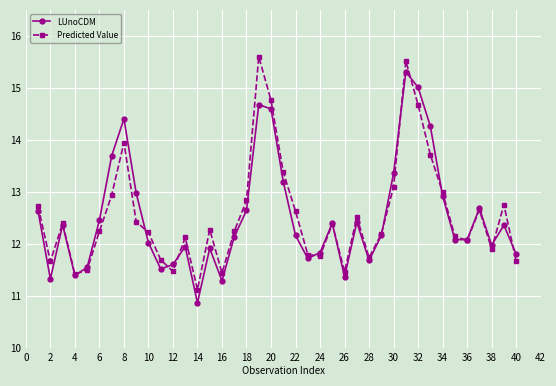

True or false: LUnoCDM has more than 1 points higher than both neighbors.

True